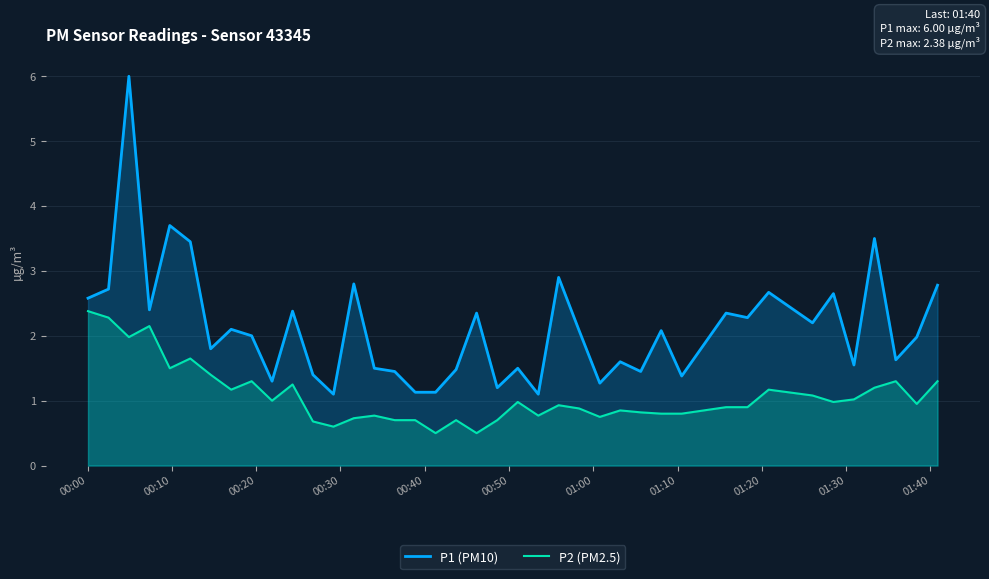

What is the difference between the second highest and second lowest values in the P1 (PM10) series?

2.6